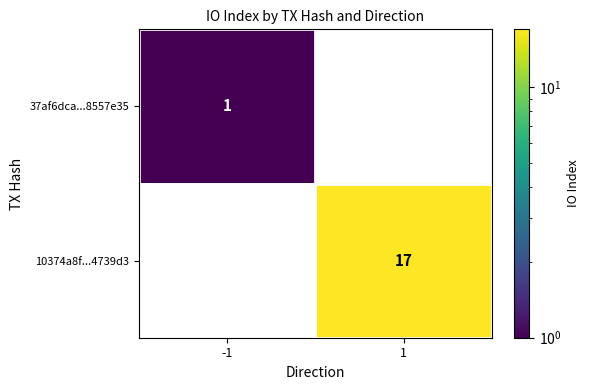

Count the number of data series in this chart.

2